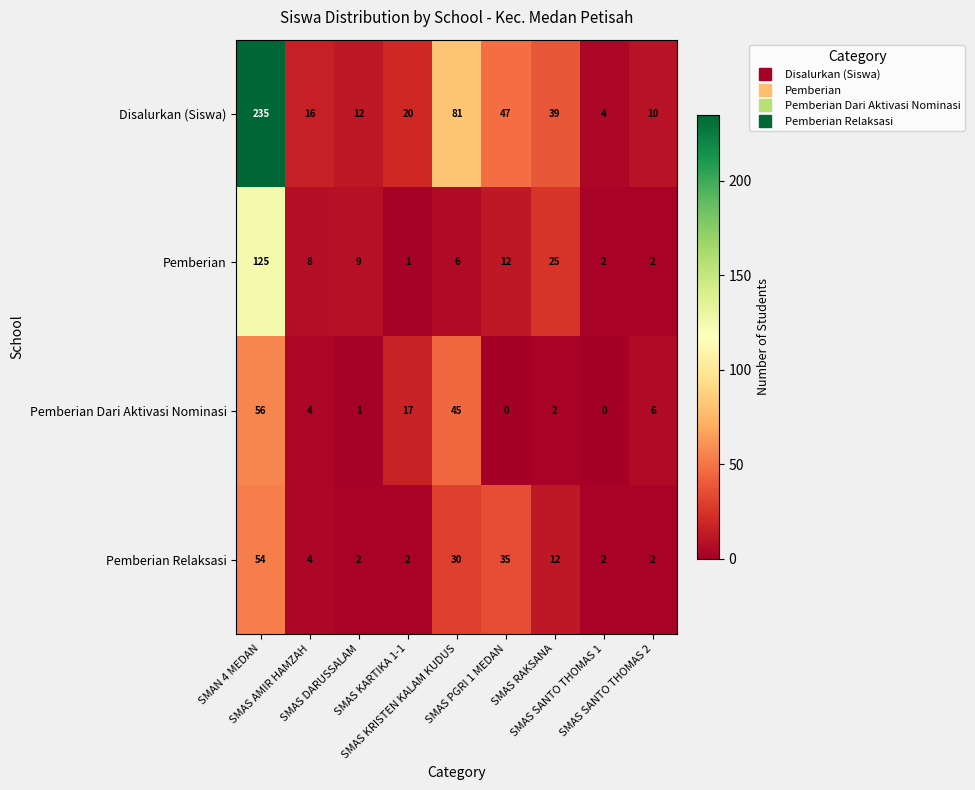

List the series in order of their peak value, highest first.

Disalurkan (Siswa), Pemberian, Pemberian Dari Aktivasi Nominasi, Pemberian Relaksasi